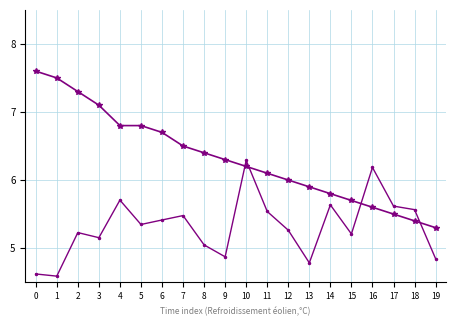

What is the total value across all series at 5?

12.1